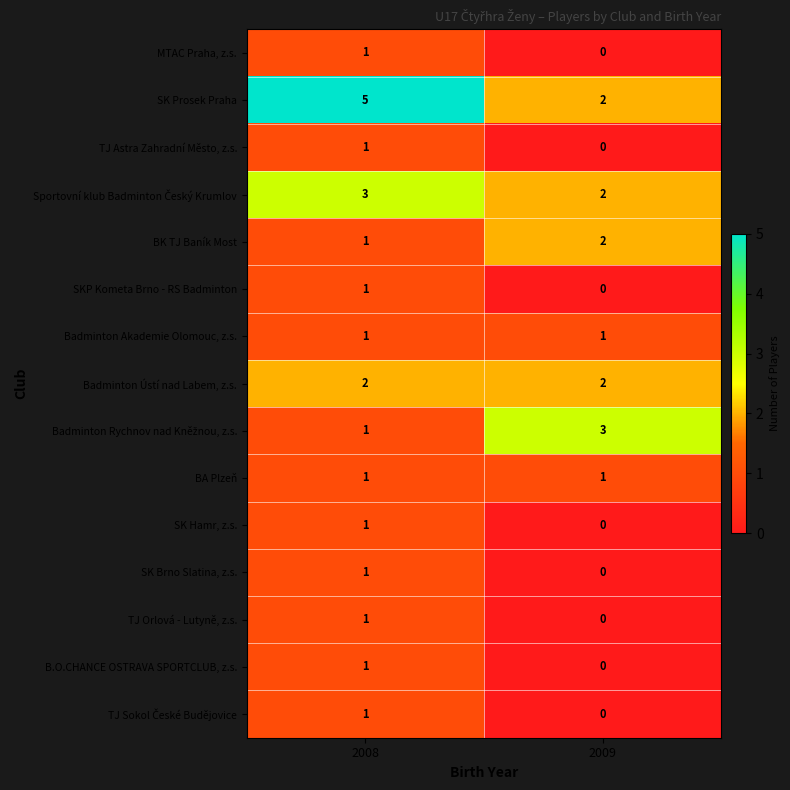

Which label corresponds to the smallest value in the chart?

2009